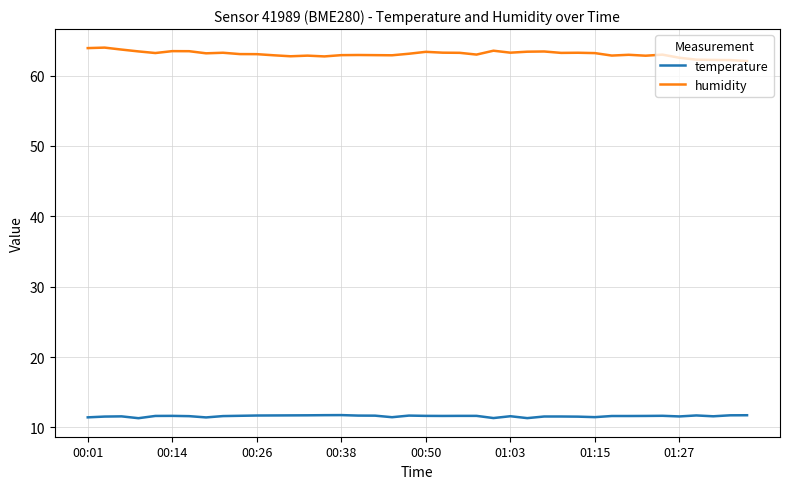

True or false: humidity and temperature intersect in this chart.

False